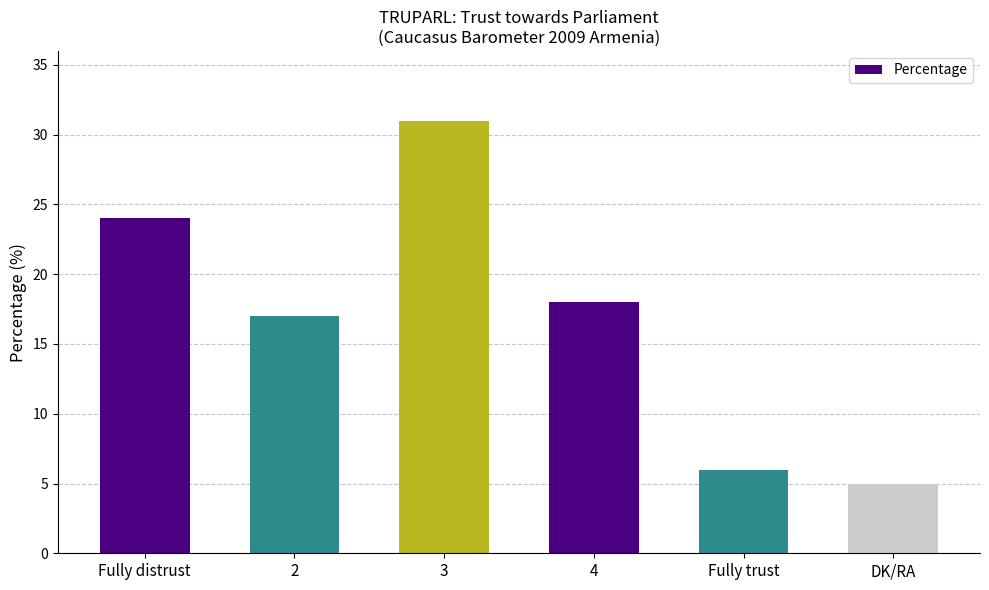

What is the difference between the maximum and minimum values?

26